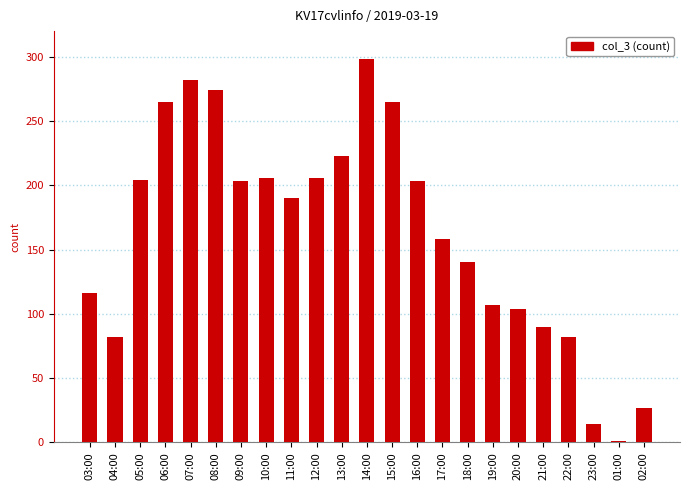

What is the greatest value displayed?

298